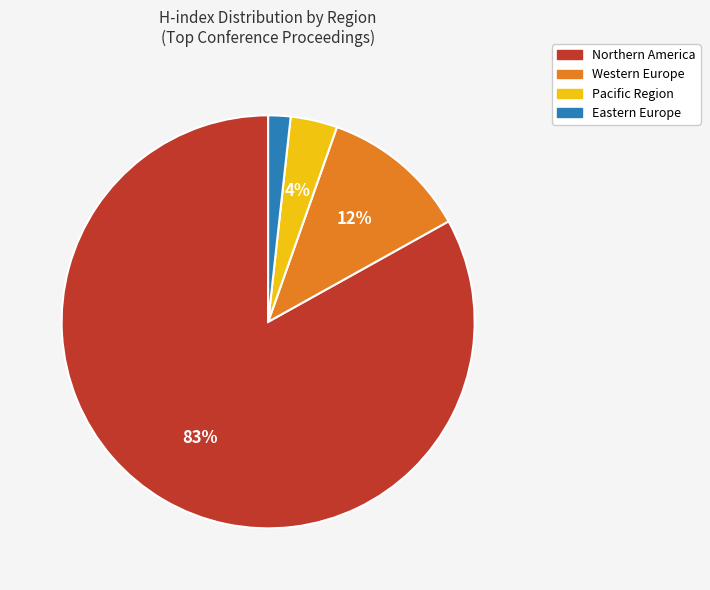

Is there a majority slice in this chart?

Yes